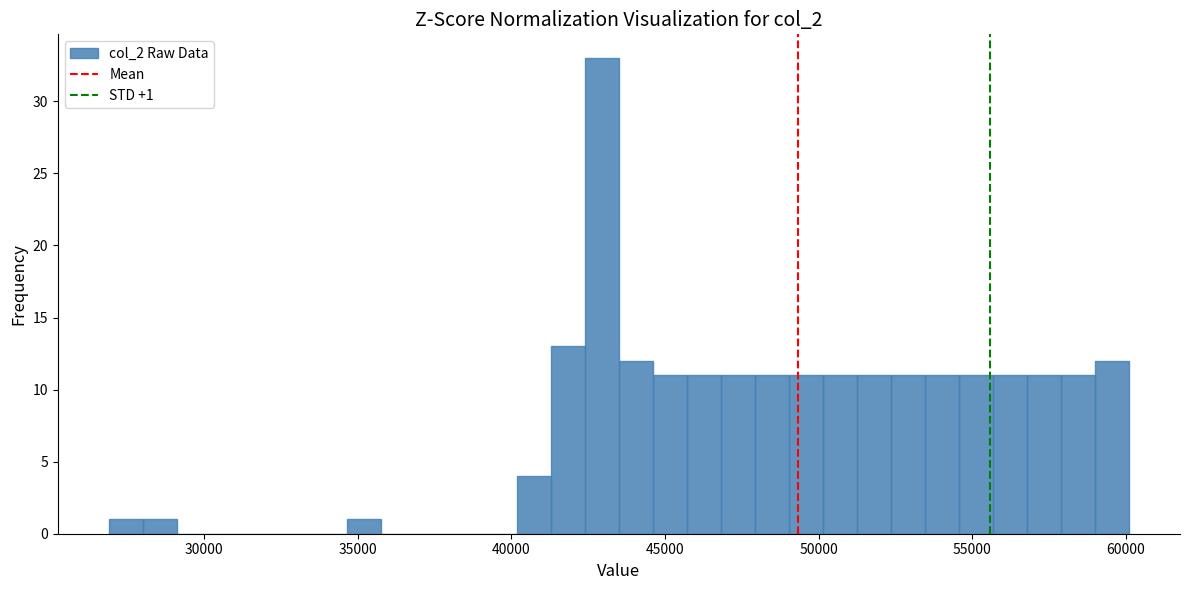

Read against the x-axis, roughly where is the centre of the tallest bar?

43000